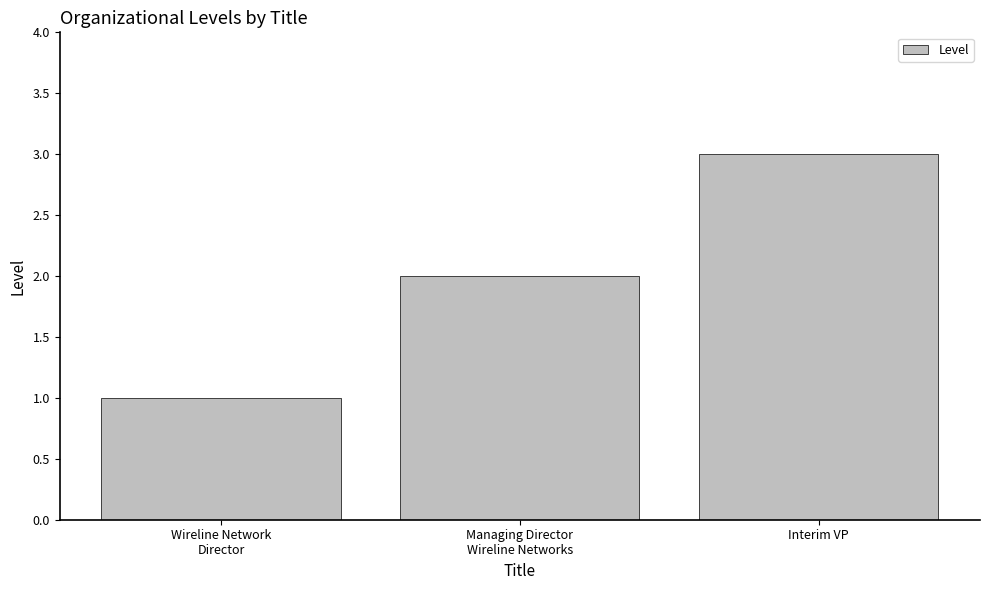

Which label corresponds to the smallest value in the chart?

Wireline Network
Director